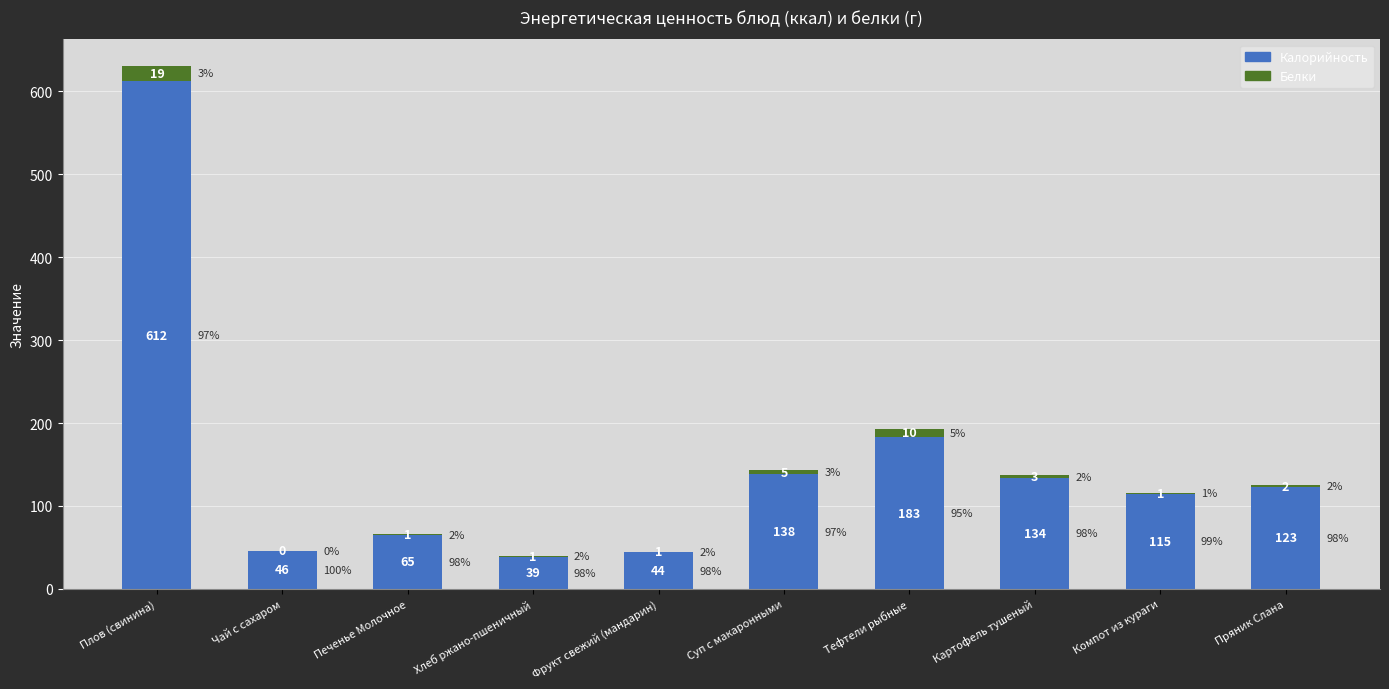

Where is Калорийность nearest to the value 325?

Тефтели рыбные